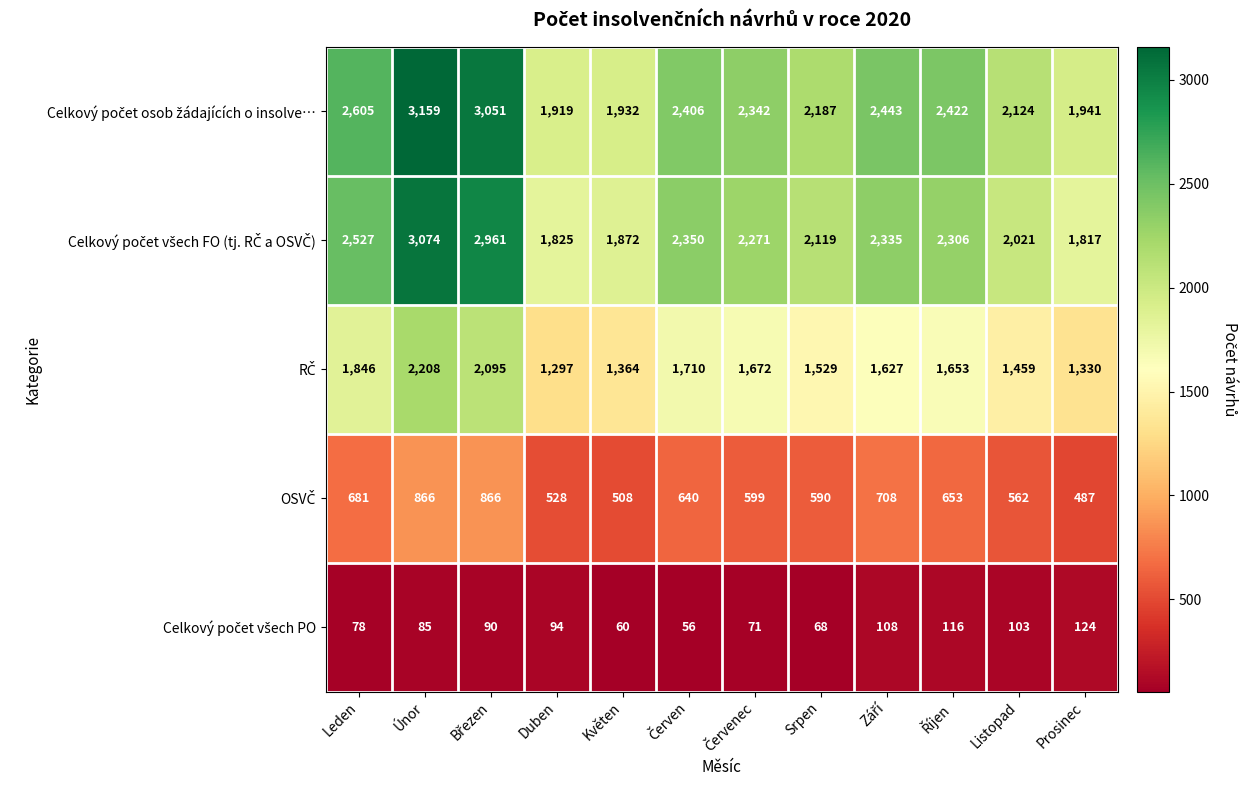

What is the smallest value displayed?

56